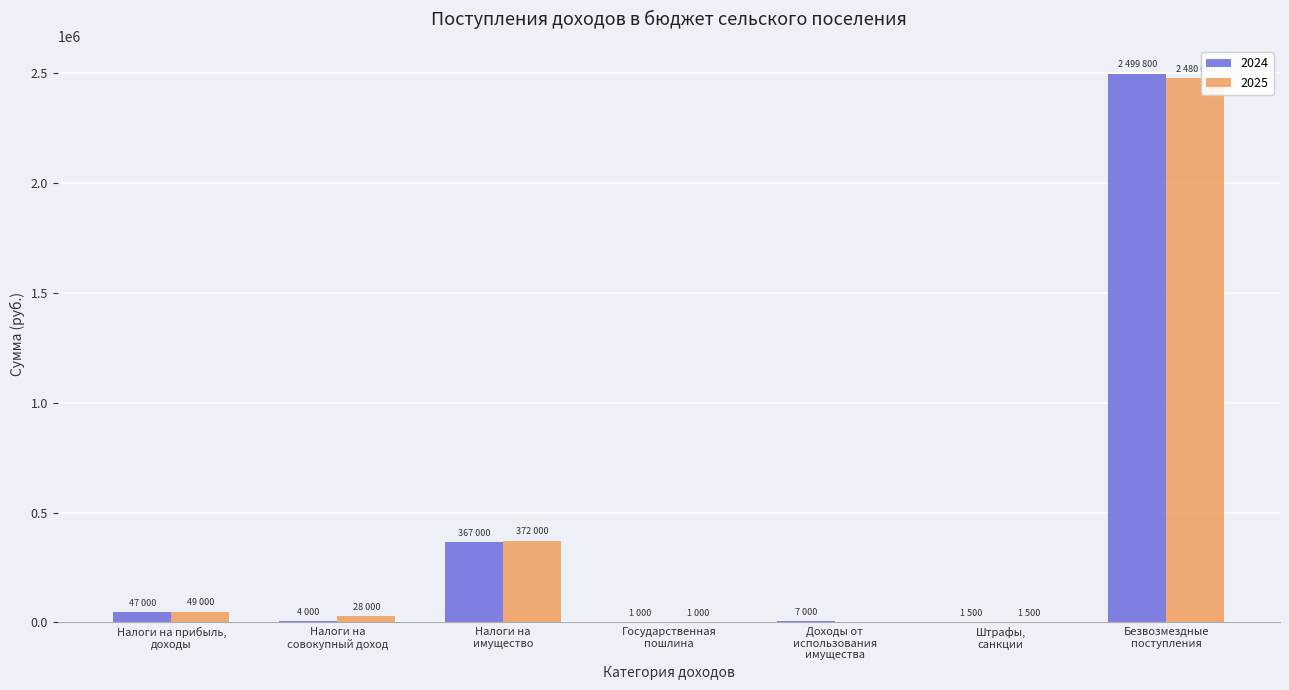

What is the greatest value displayed?

2499800